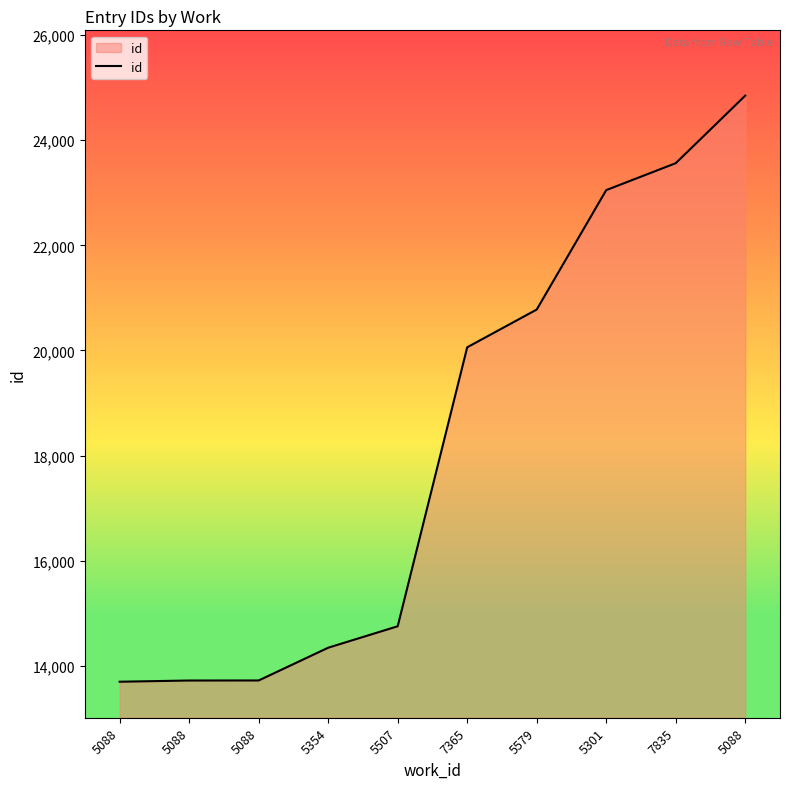

List the labels in order of value, smallest first.

5088, 5088, 5088, 5354, 5507, 7365, 5579, 5301, 7835, 5088